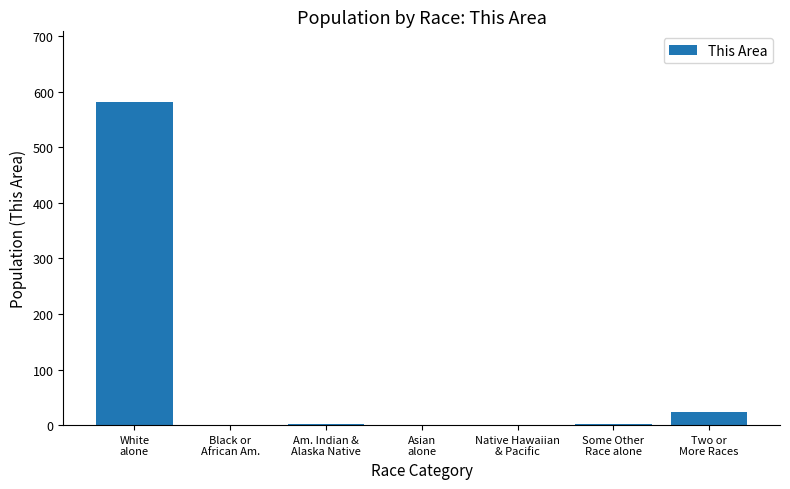

What is the average value?

87